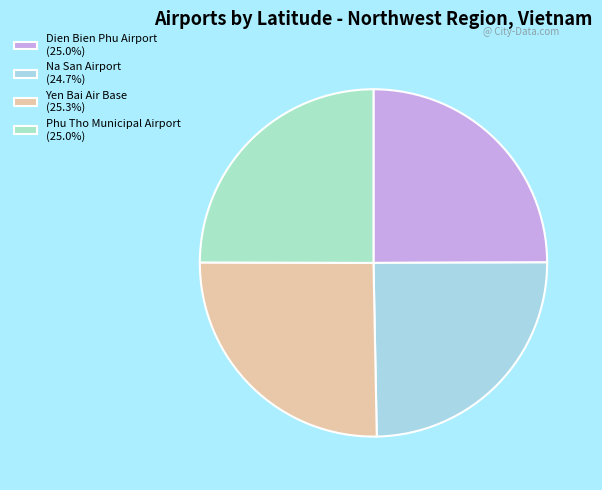

Which slice is the smallest?

Na San Airport